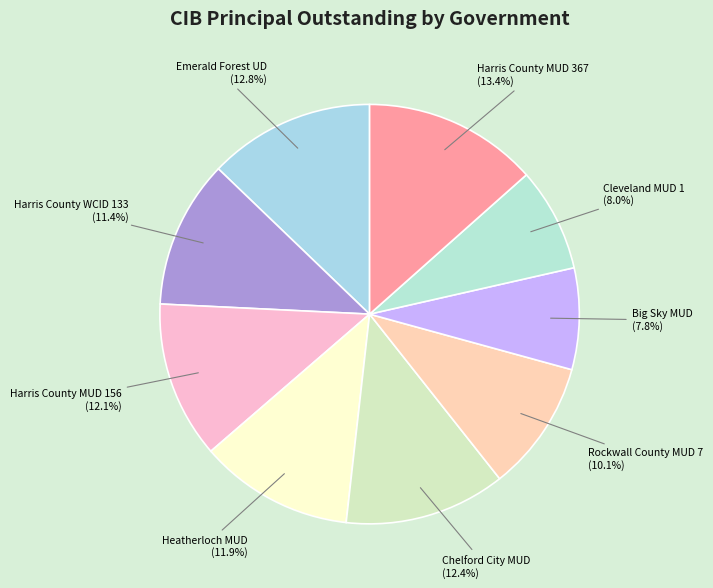

Which has a higher value, Rockwall County MUD 7 or Cleveland MUD 1?

Rockwall County MUD 7